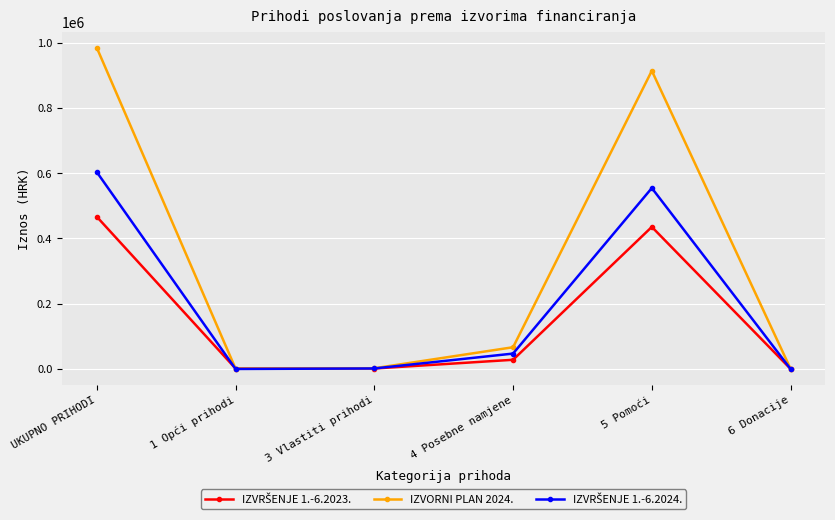

Count the number of data series in this chart.

3